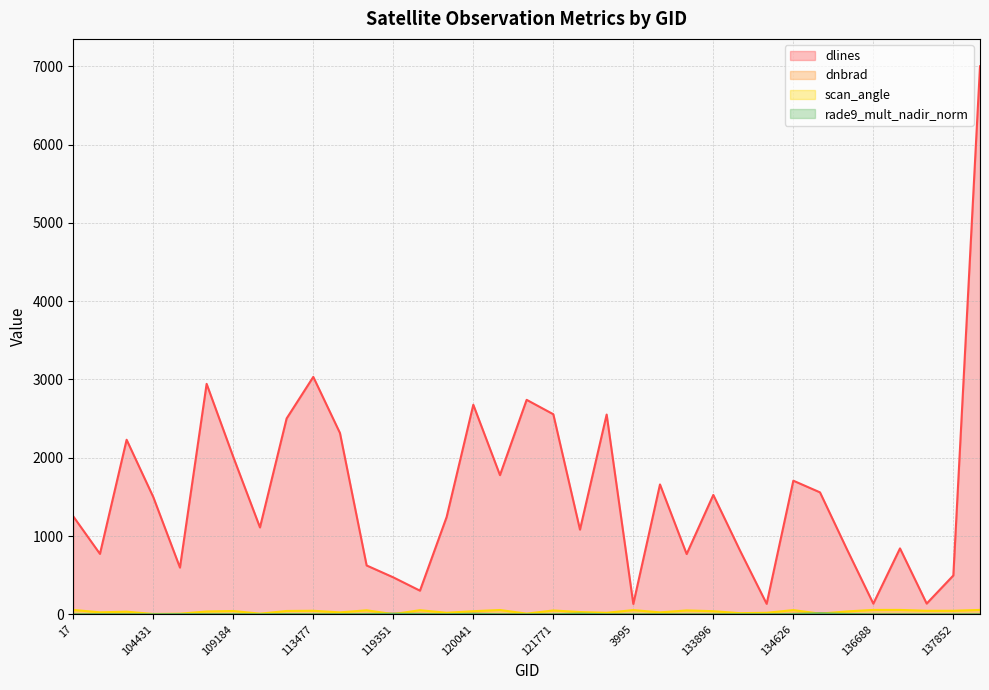

What are all the series names shown in the legend?

dlines, dnbrad, scan_angle, rade9_mult_nadir_norm